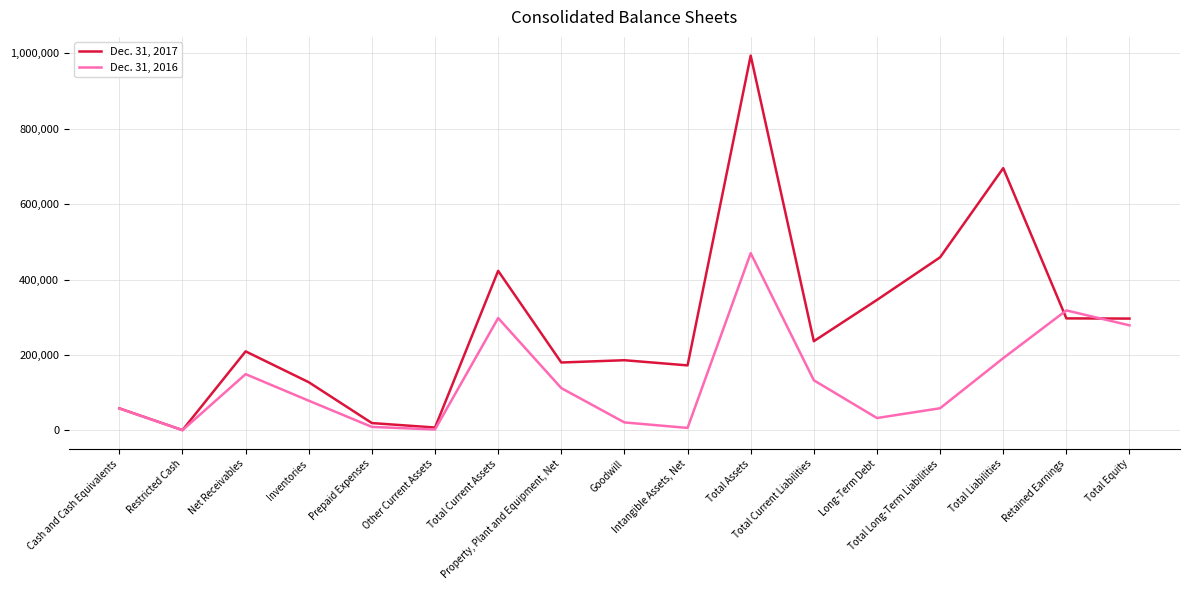

Which series has the largest total across all categories?

Dec. 31, 2017